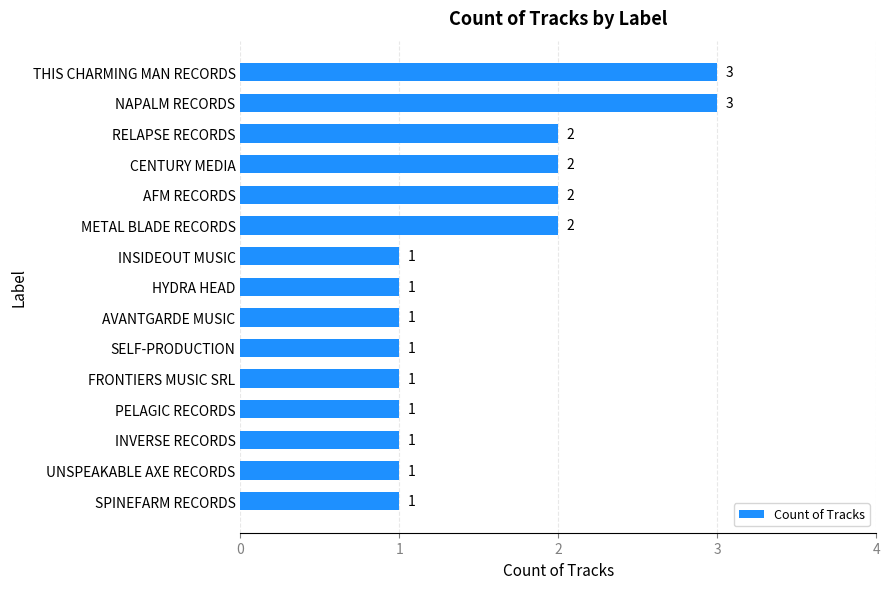

How many data points does each series have?

15